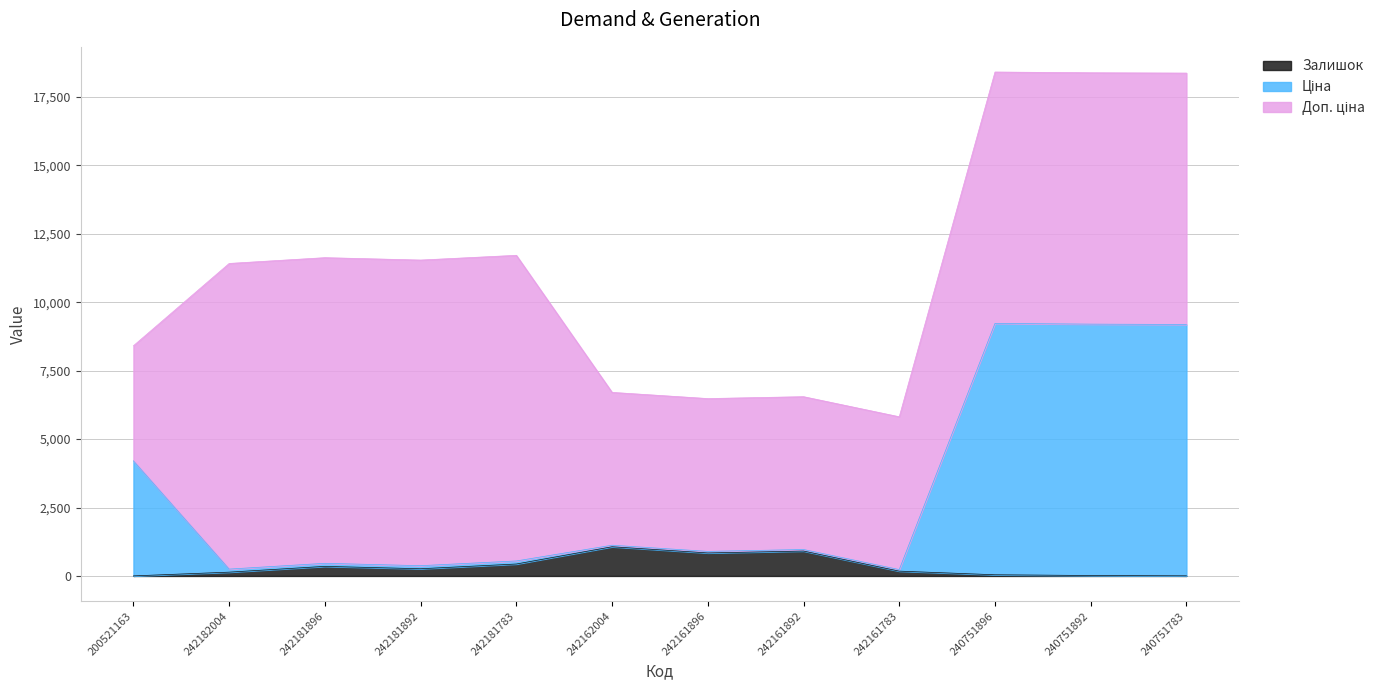

What is the maximum value shown in the chart?

9228.9